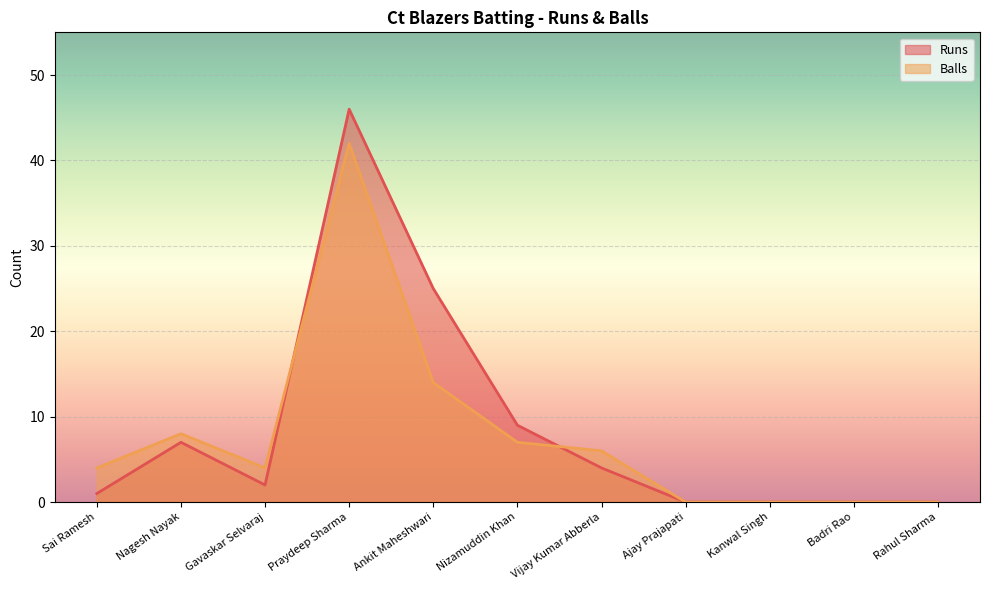

True or false: Balls has more than 2 interior local peaks.

False